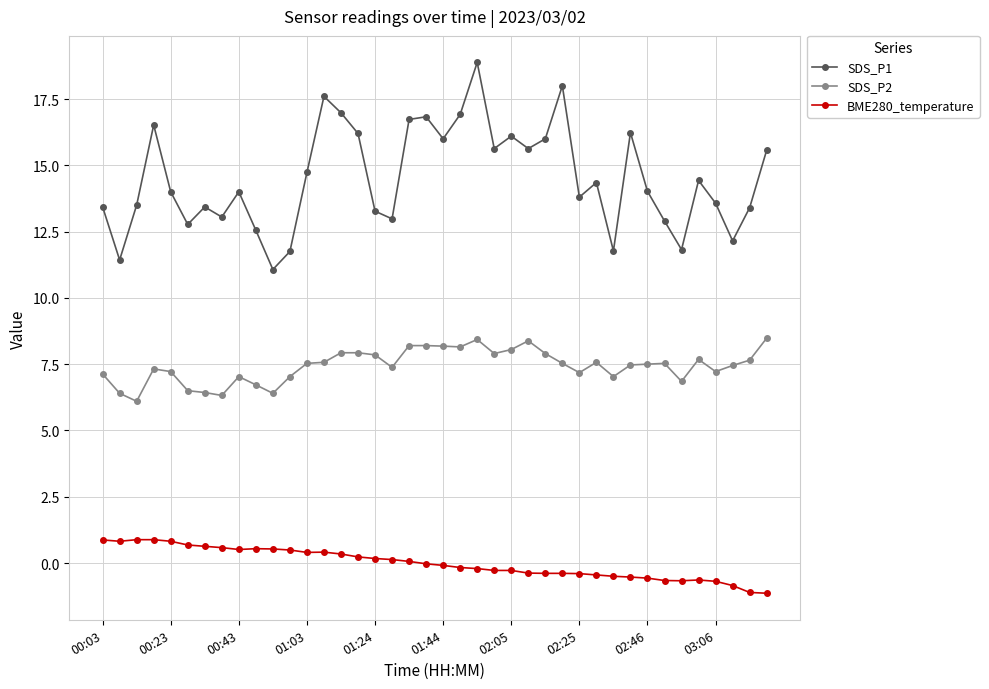

What is the greatest value displayed?

18.9